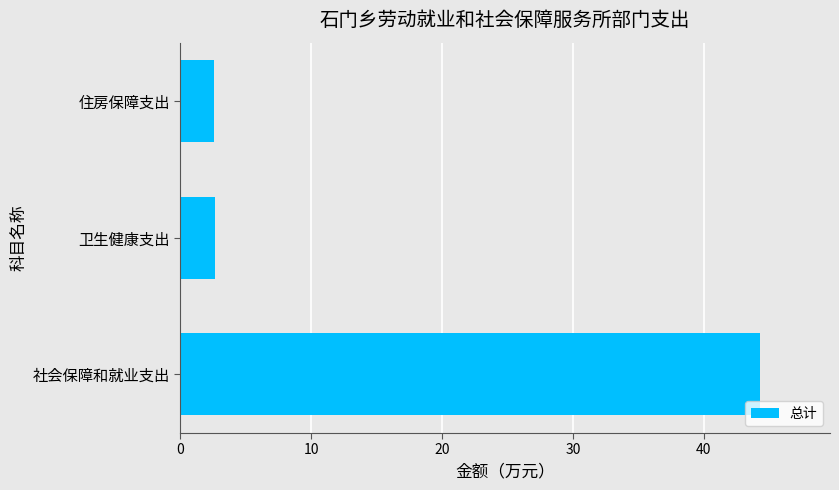

What is the average value?

16.5